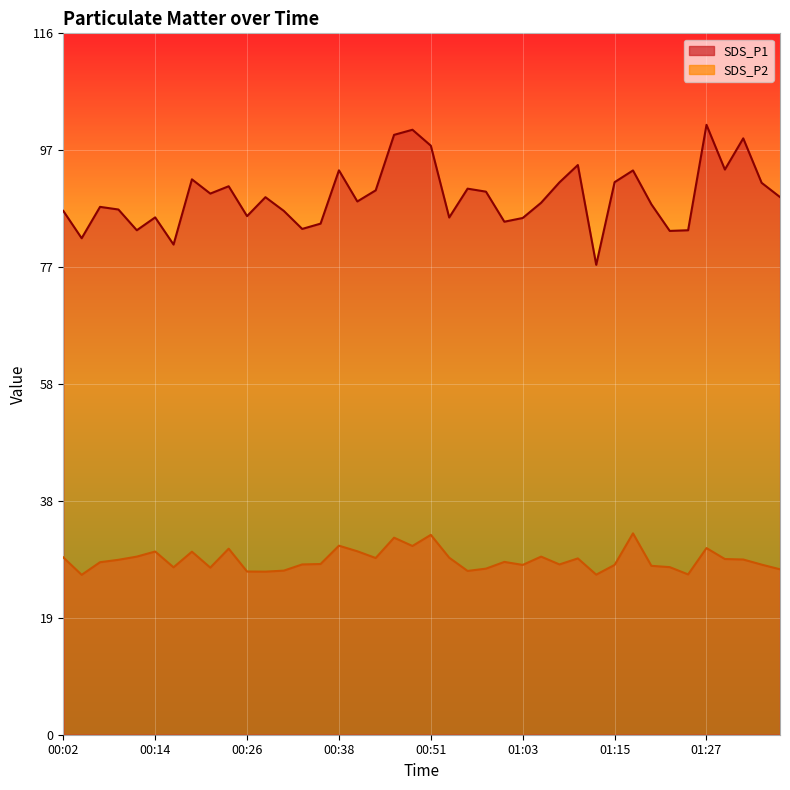

Rank the series at 01:20 from highest to lowest value.

SDS_P1, SDS_P2